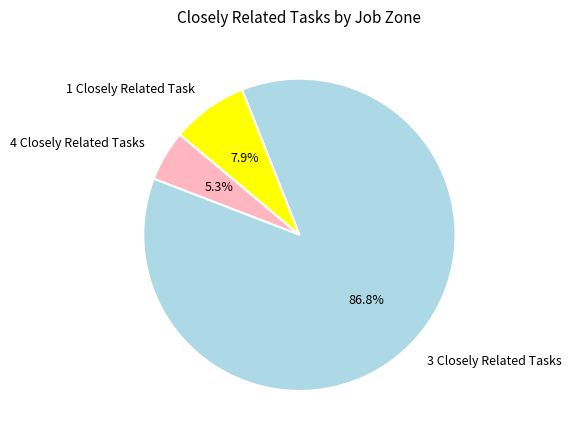

Is there a majority slice in this chart?

Yes